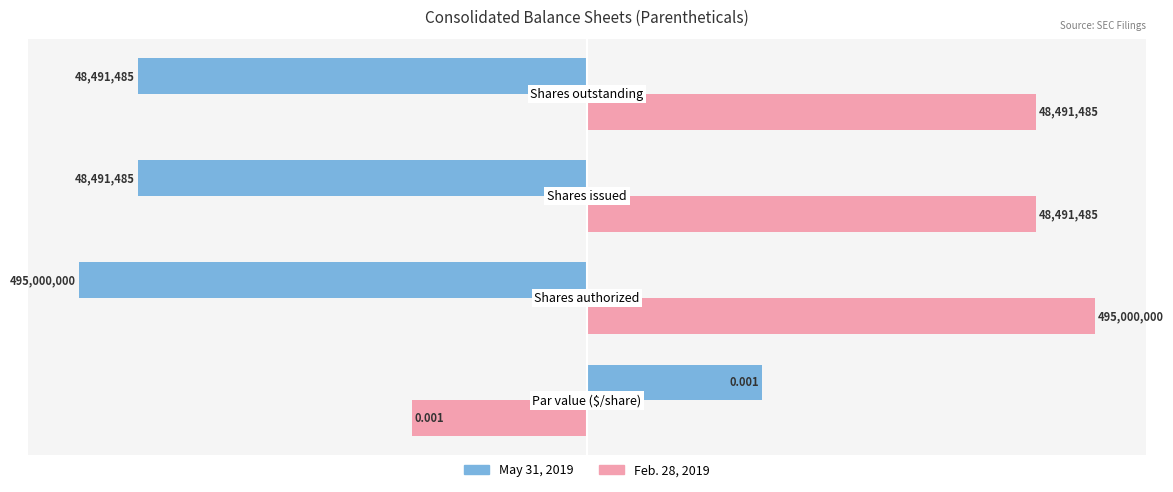

Rank the series by their maximum value, from lowest to highest.

May 31, 2019, Feb. 28, 2019